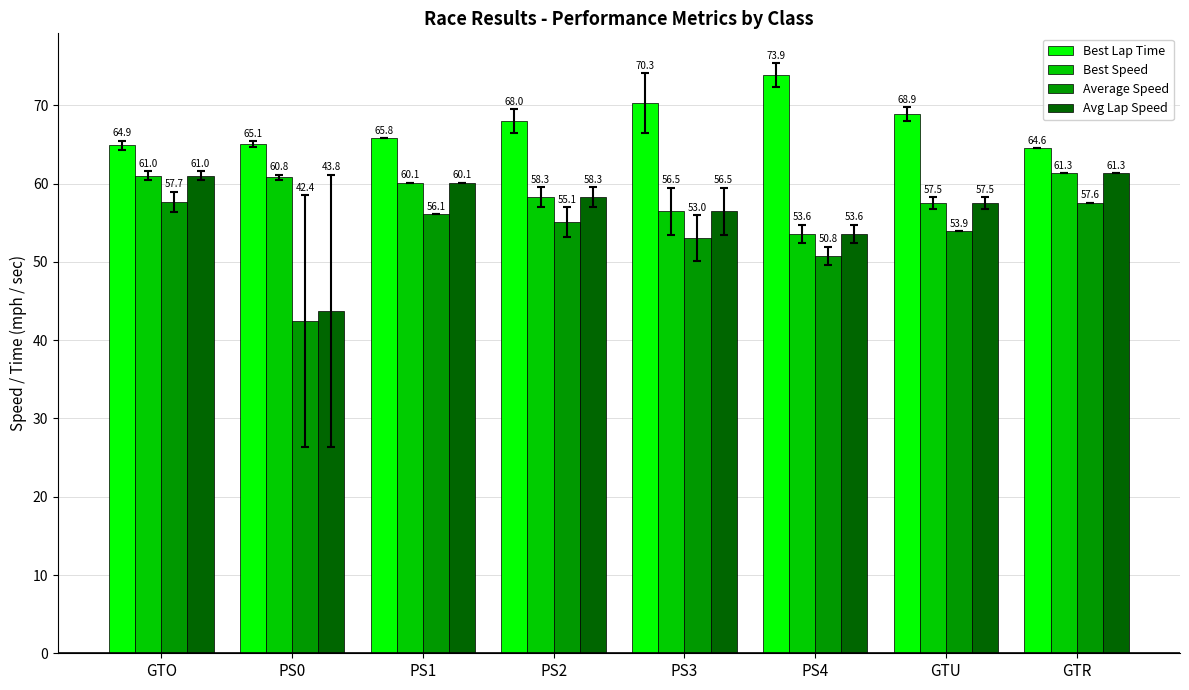

Which label corresponds to the largest value in the chart?

PS4